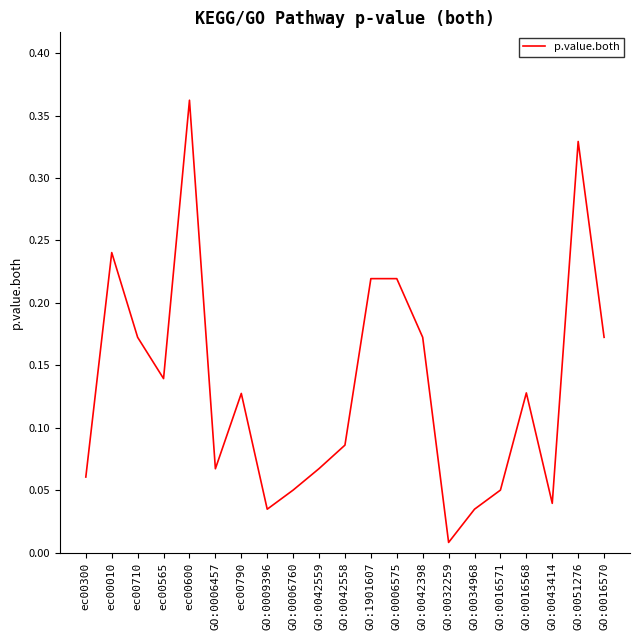

Which label corresponds to the smallest value in the chart?

GO:0032259